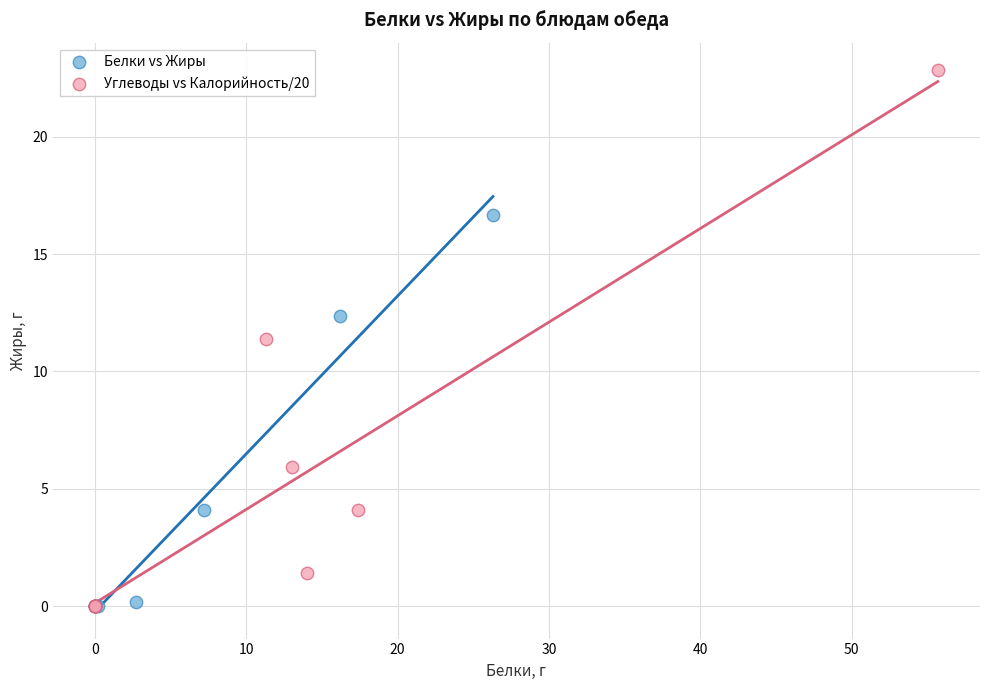

Which series reaches the maximum Y coordinate?

Углеводы vs Калорийность/20